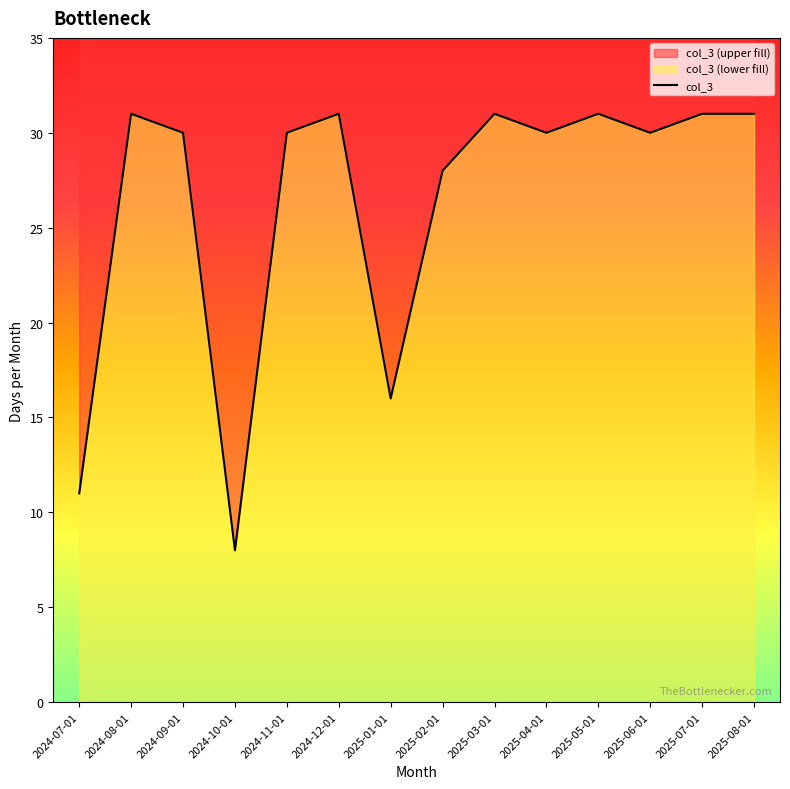

Reading right to left, what are all the values shown in this chart?

31	31	30	31	30	31	28	16	31	30	8	30	31	11